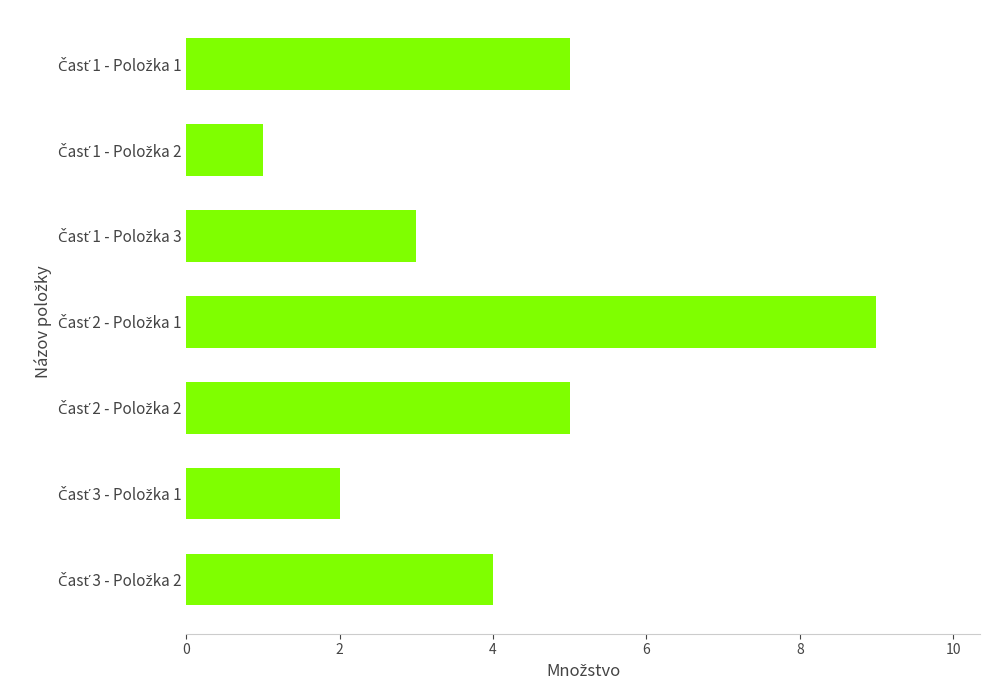

Reading top to bottom, extract all data points from this chart.

5	1	3	9	5	2	4